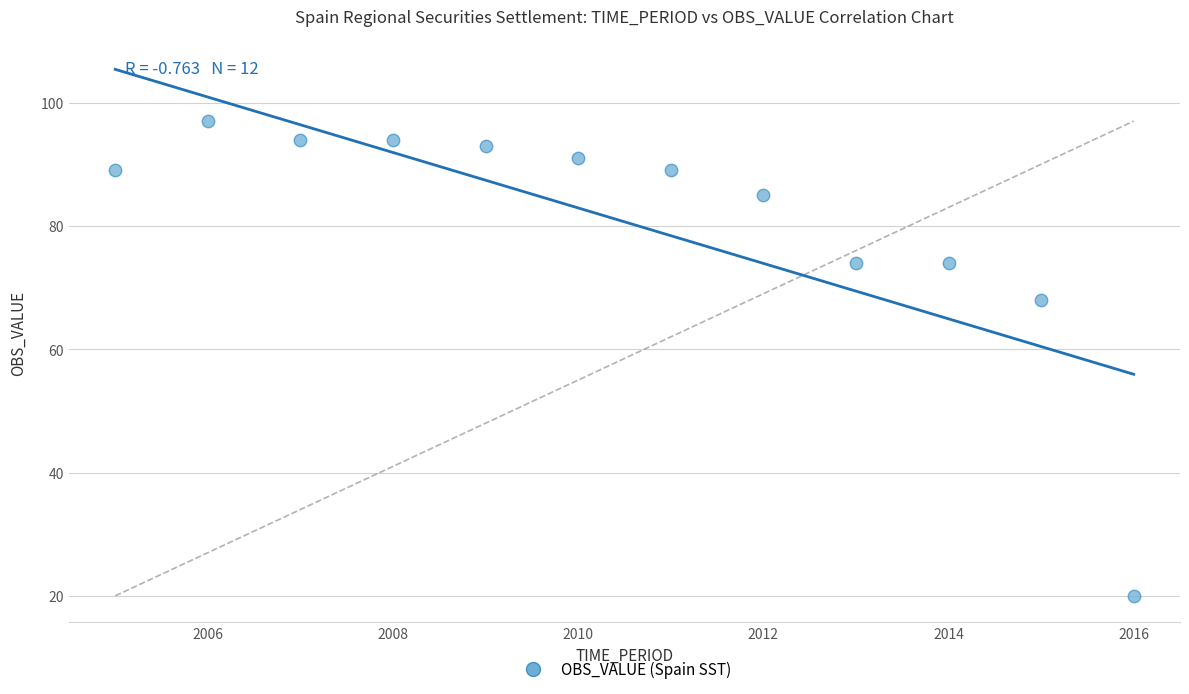

What Y value in the scatter plot is closest to 58?

68